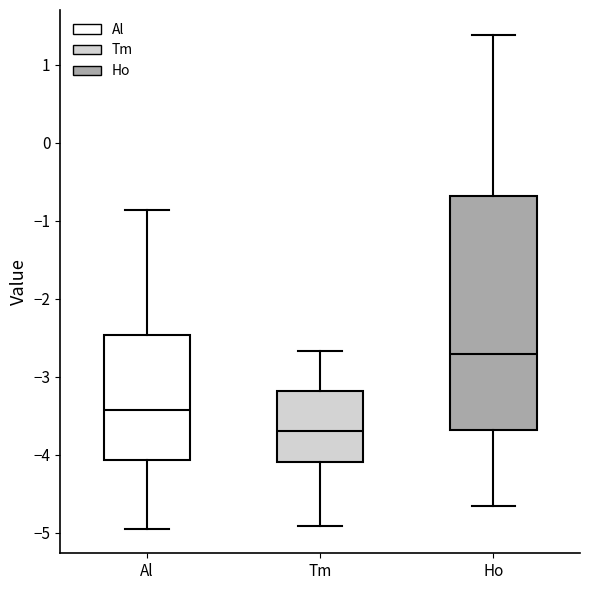

Reading left to right, transcribe this box plot: for each box, give where its median line is, the range the box spans, and where its two whiskers end, as read against the y-axis. The values are not printed on the chart, so give them approximately, as read against the axis.

Al: median -3.4, box -4.1 to -2.5, whiskers -4.9 to -0.9
Tm: median -3.7, box -4.1 to -3.2, whiskers -4.9 to -2.7
Ho: median -2.7, box -3.7 to -0.7, whiskers -4.7 to 1.4